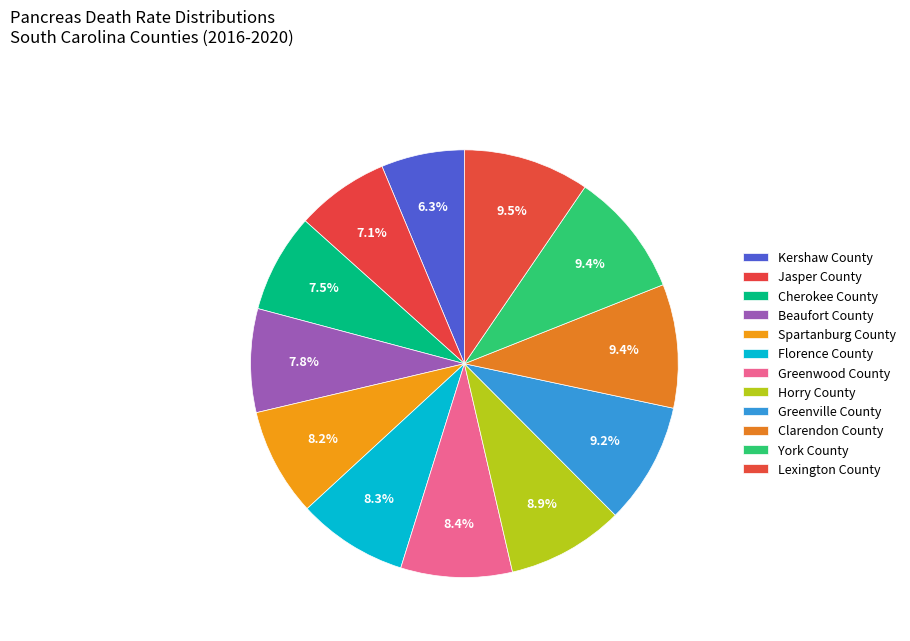

What is the ratio of the value at Clarendon County to the value at Cherokee County?

1.2